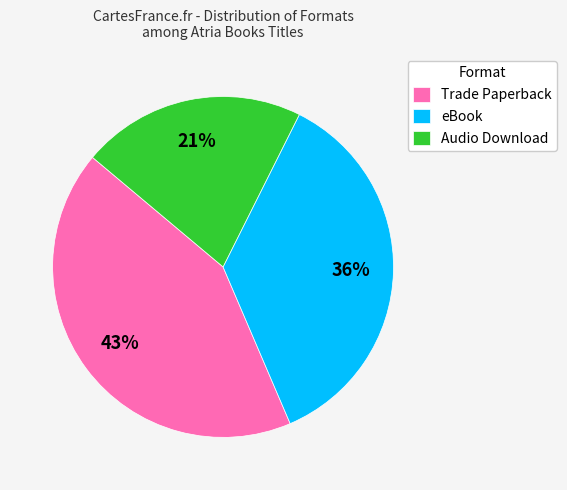

Do Audio Download and eBook together represent more than half of the pie?

Yes